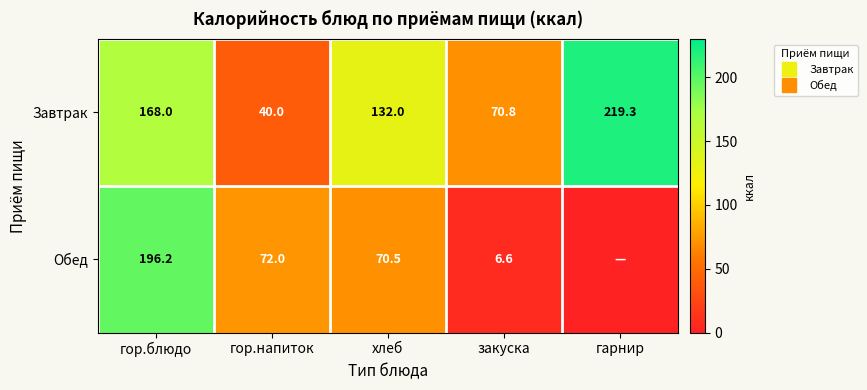

How many data points in Завтрак are less than 132?

2